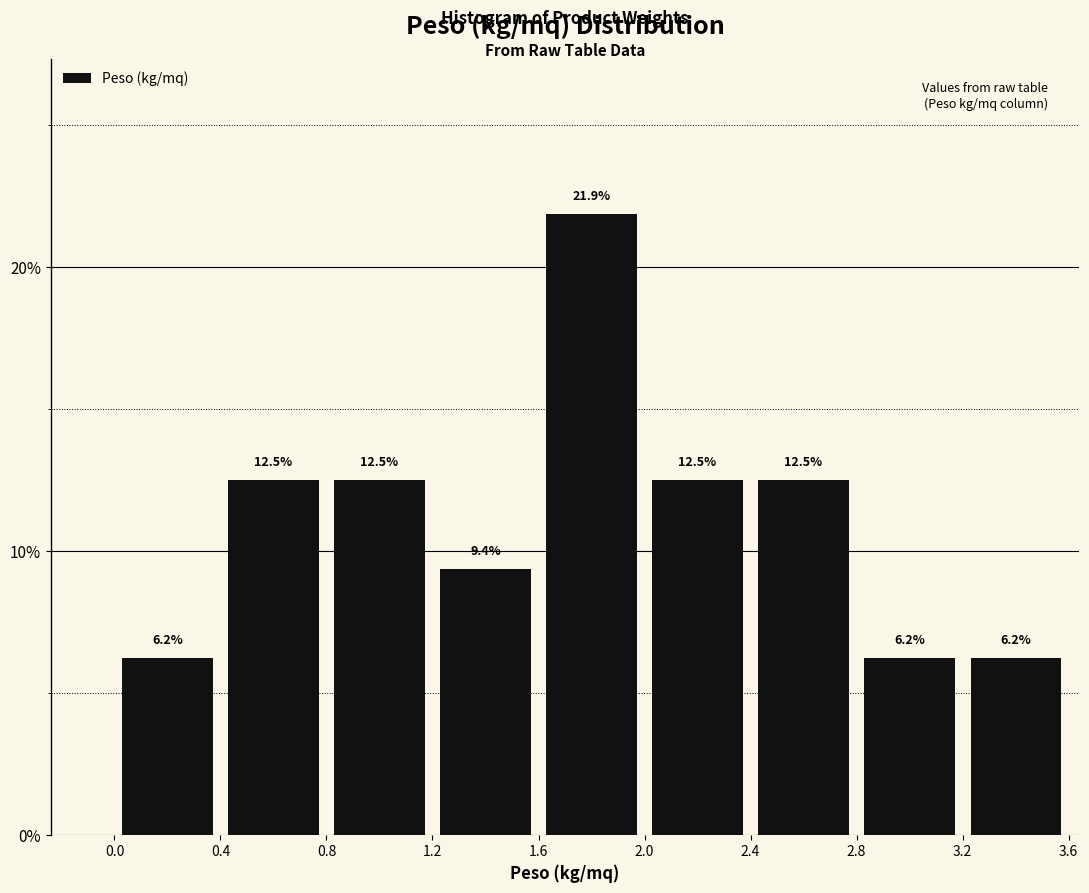

Over which range of the x-axis is the bar tallest?

1.6 to 2.0